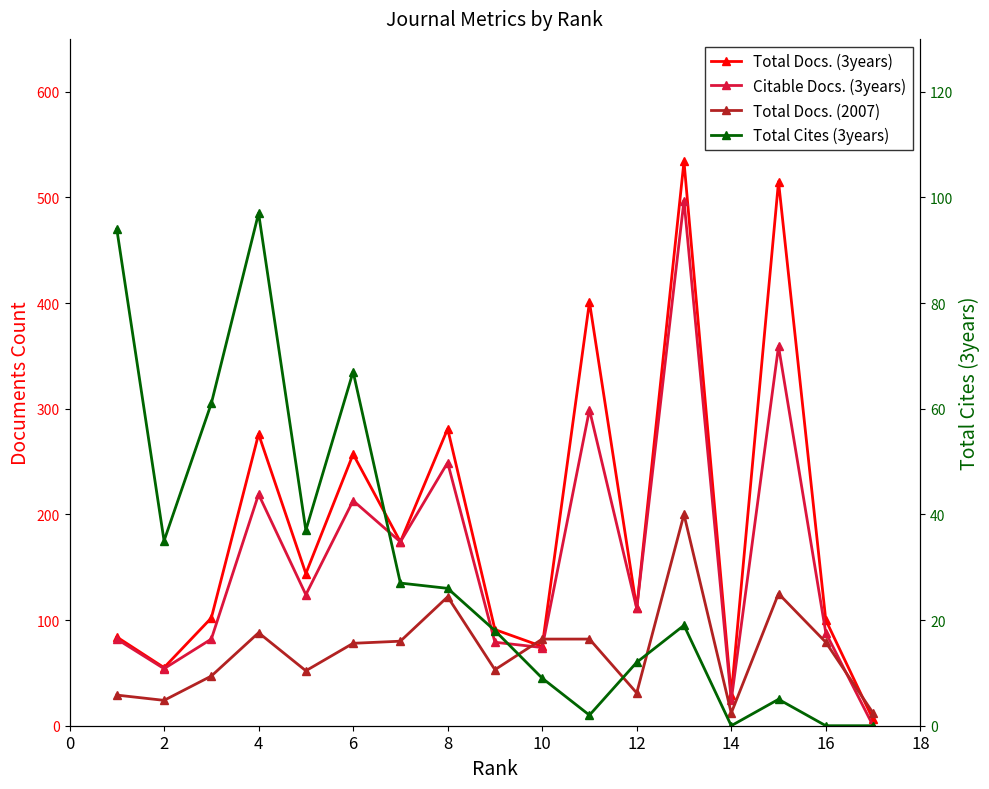

At which category does Total Cites (3years) reach its first local valley?

2